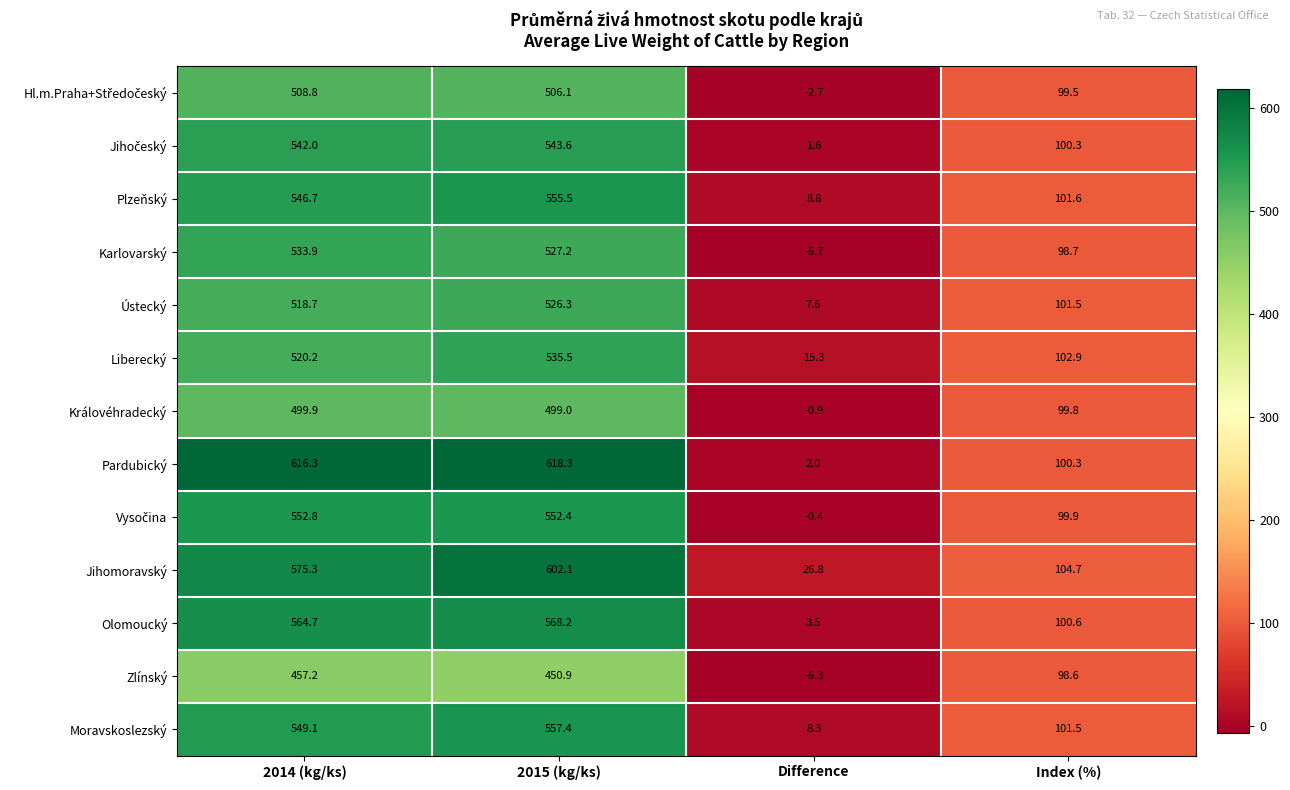

Which series has the largest range (max minus min)?

Pardubický